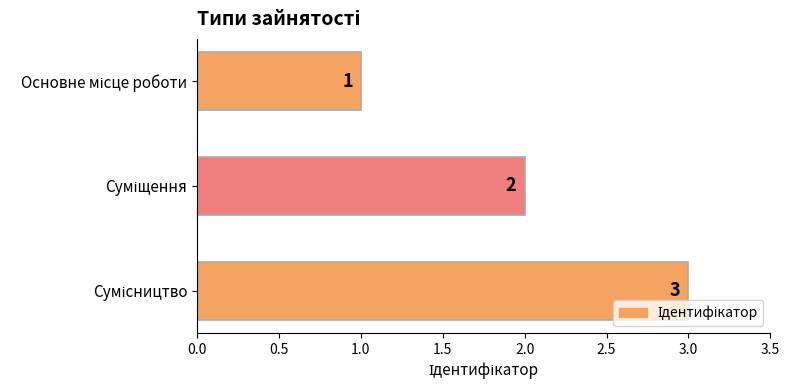

Count the values in the range 1 to 3.

3